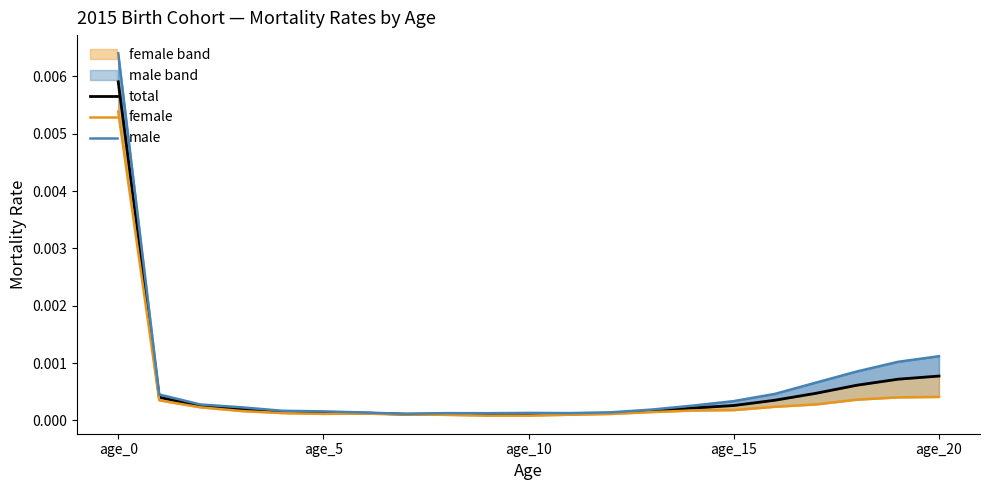

True or false: female and male intersect in this chart.

False